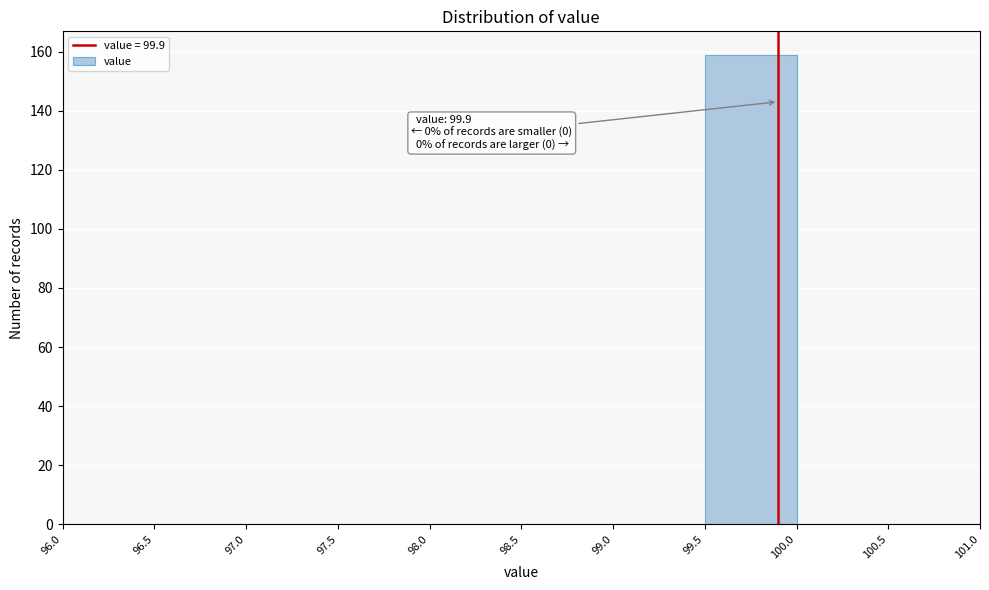

Which range on the x-axis has the tallest bar?

99.5 to 100.0